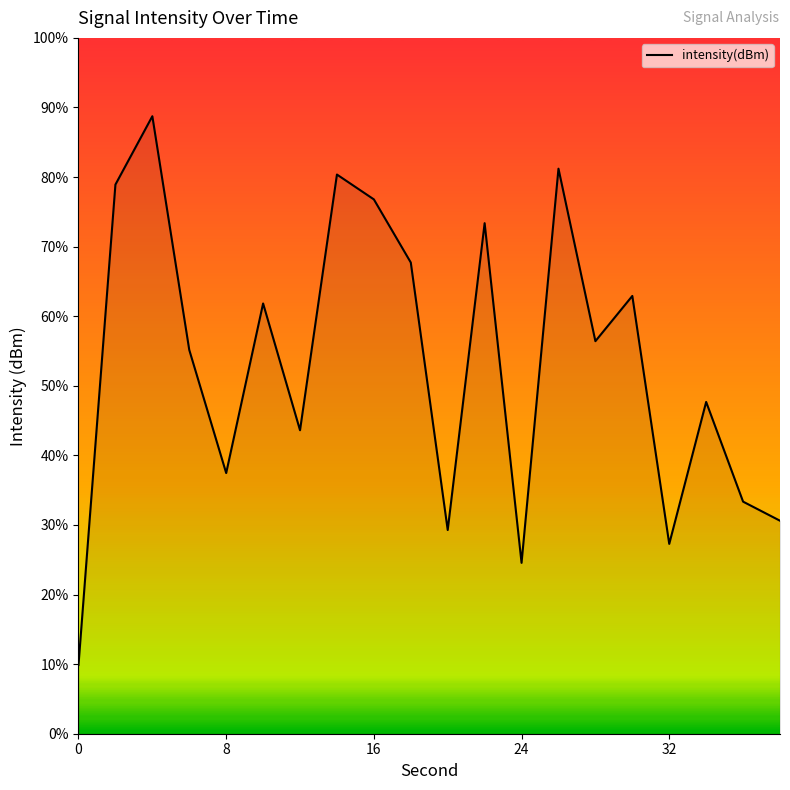

What is the greatest value displayed?

88.7